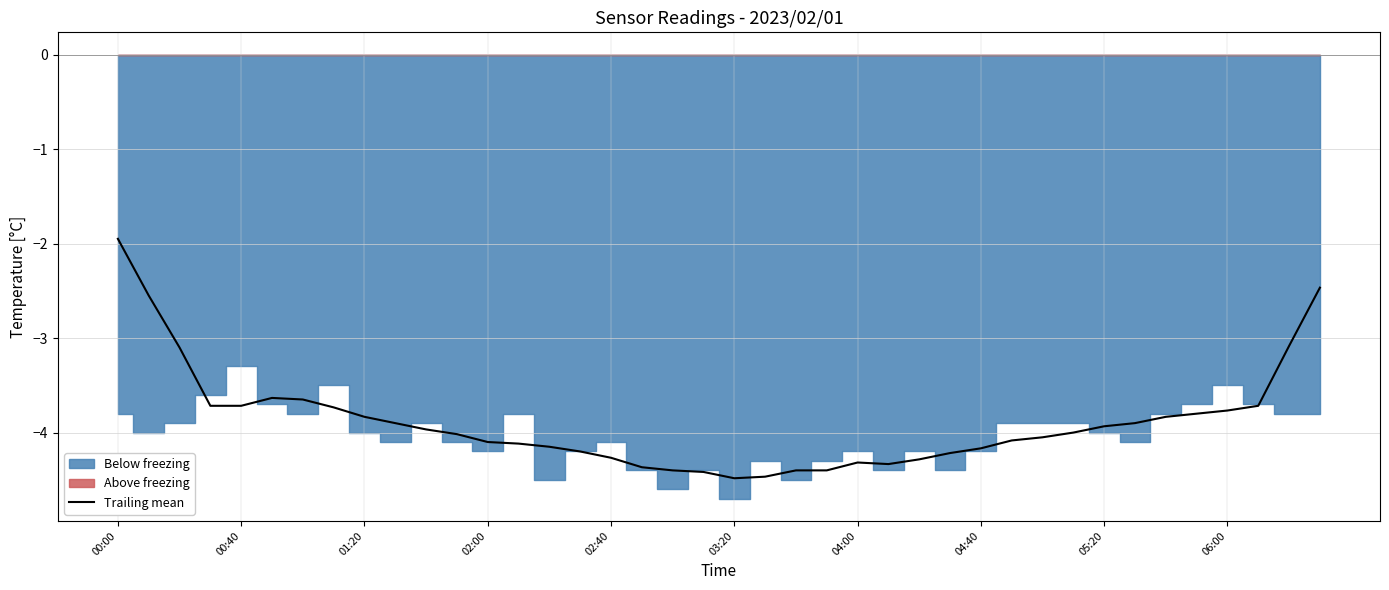

Is it true that Trailing mean equals -4.3 at 04:00?

True